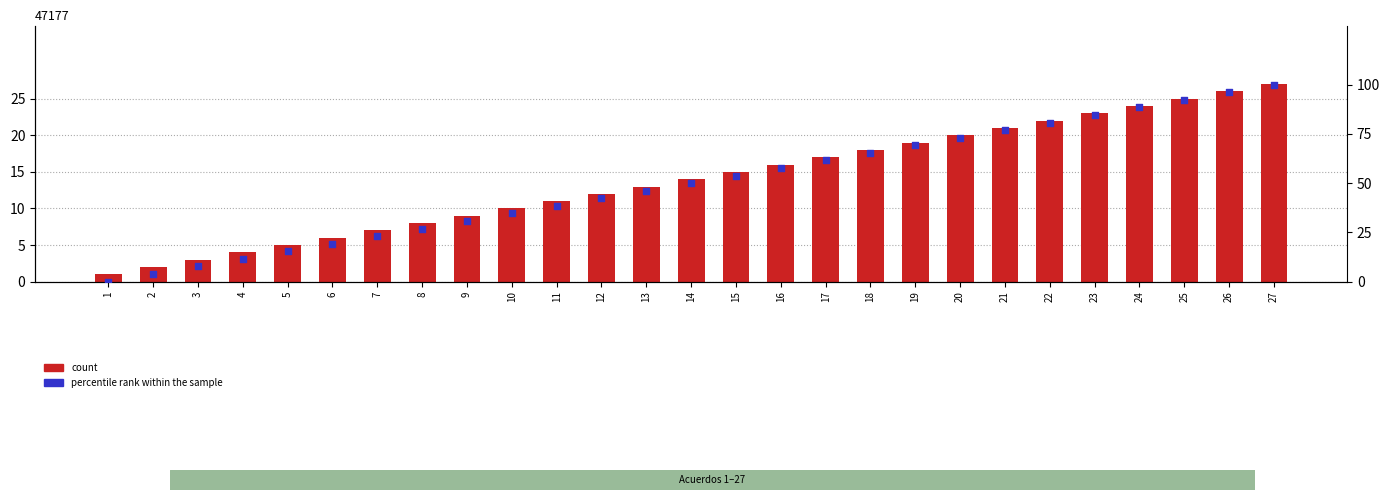

At how many categories does at least one series exceed 7?

25